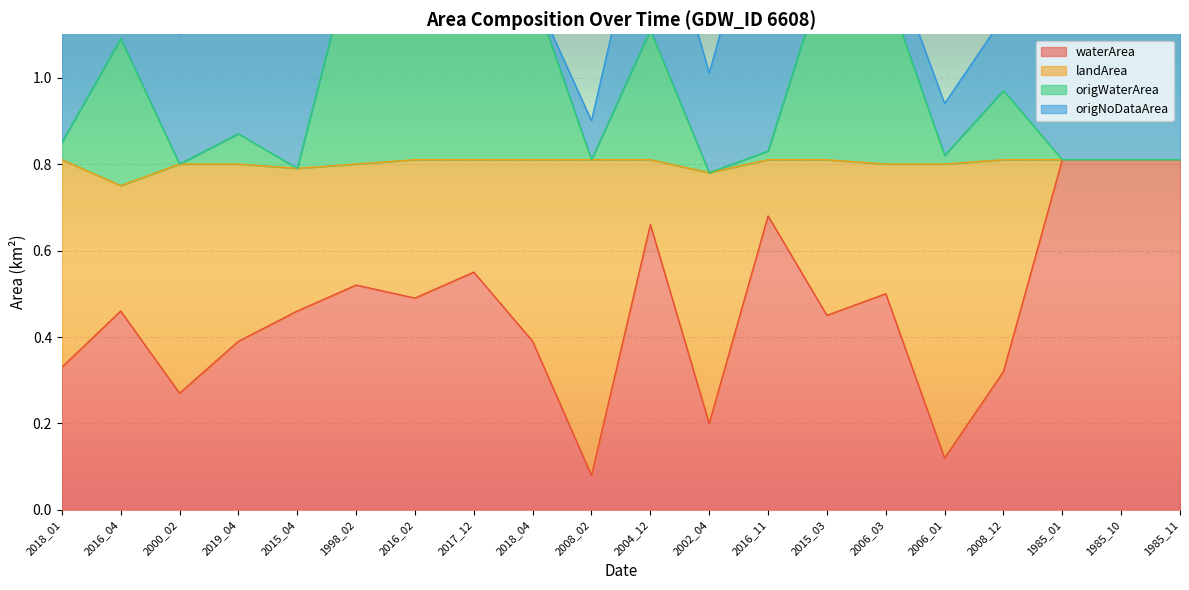

Is the value of waterArea at 1998_02 greater than the value of landArea at 2018_04?

No